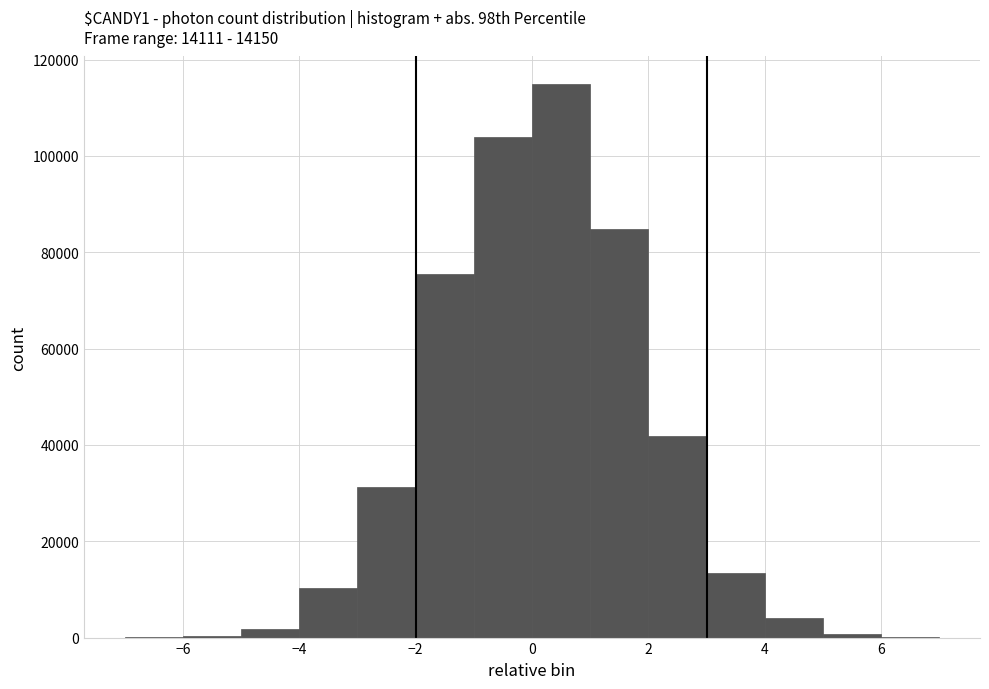

Over which range of the x-axis is the bar tallest?

0 to 1